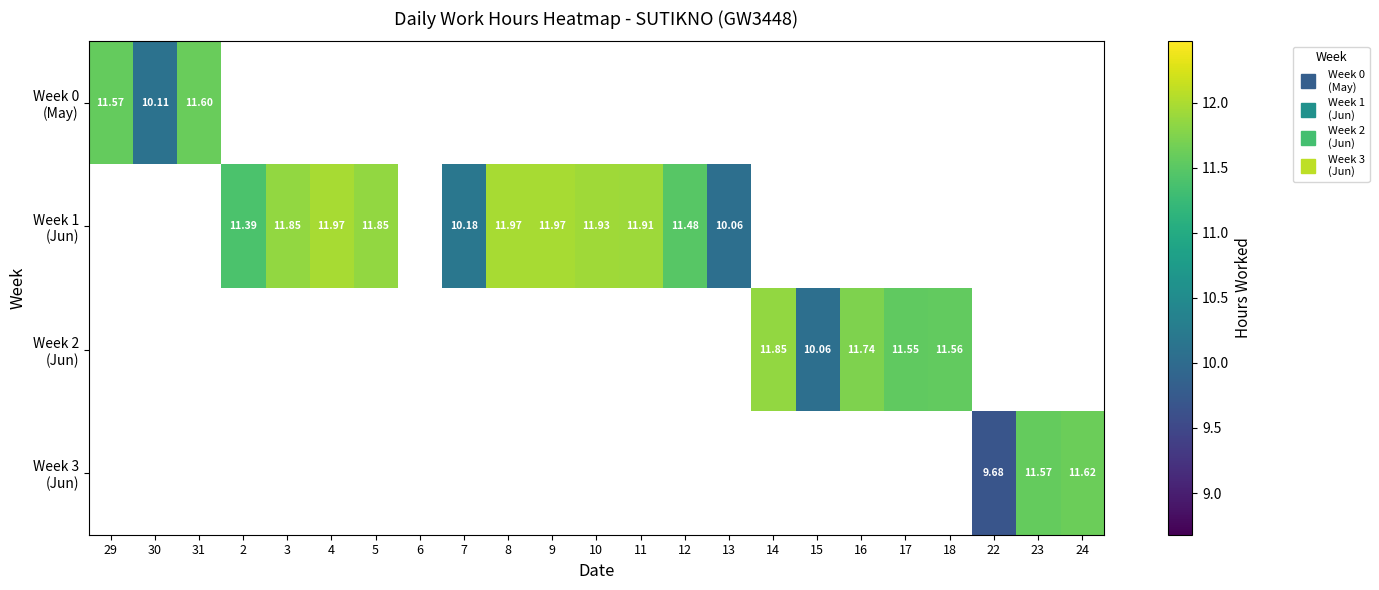

Where is Week 0 (May) nearest to the value 10?

30